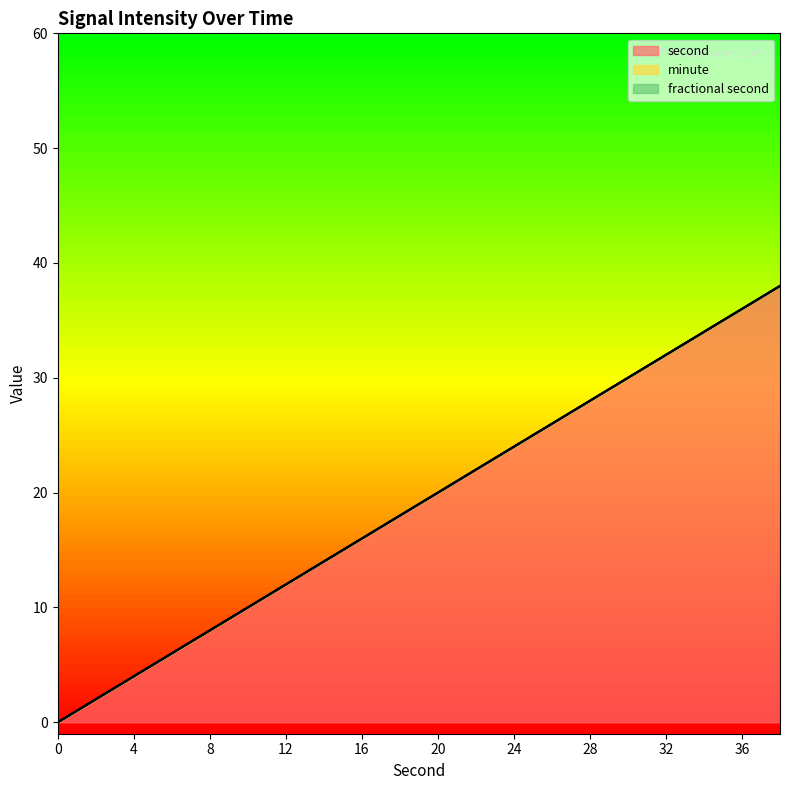

At which category is the sum across all series the highest?

38